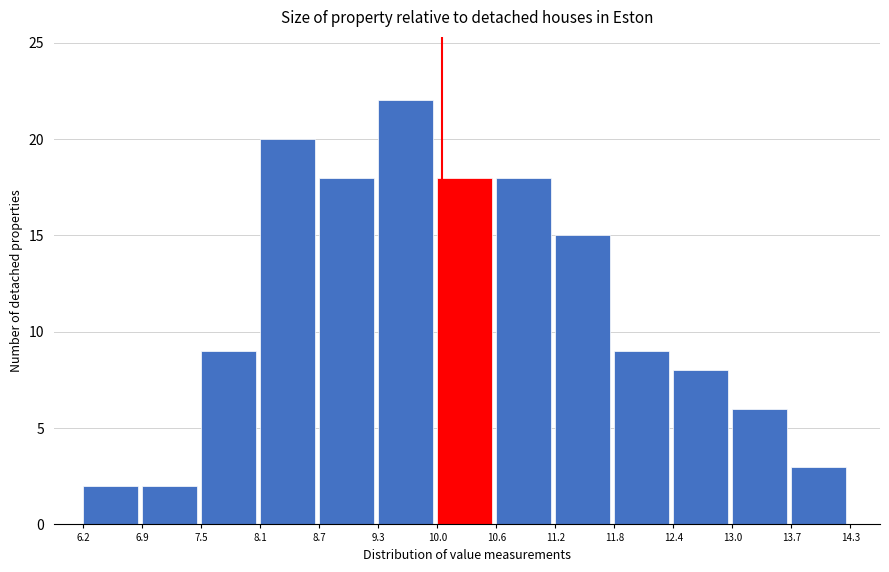

How tall is the bar that spans 6.9 to 7.5 on the x-axis? The values are not printed on the chart, so give them approximately, as read against the axis.

2